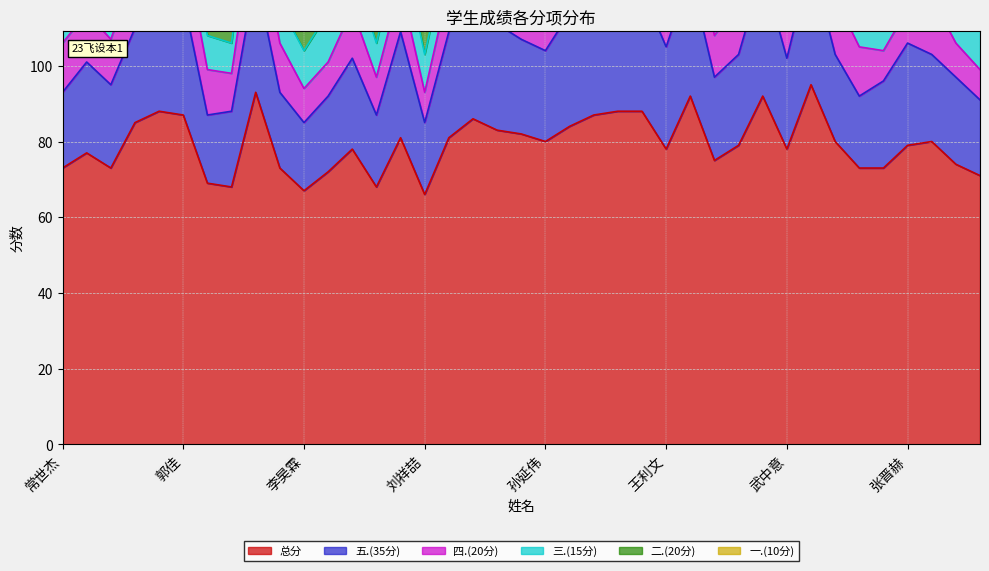

True or false: 三.(15分) and 五.(35分) intersect in this chart.

False